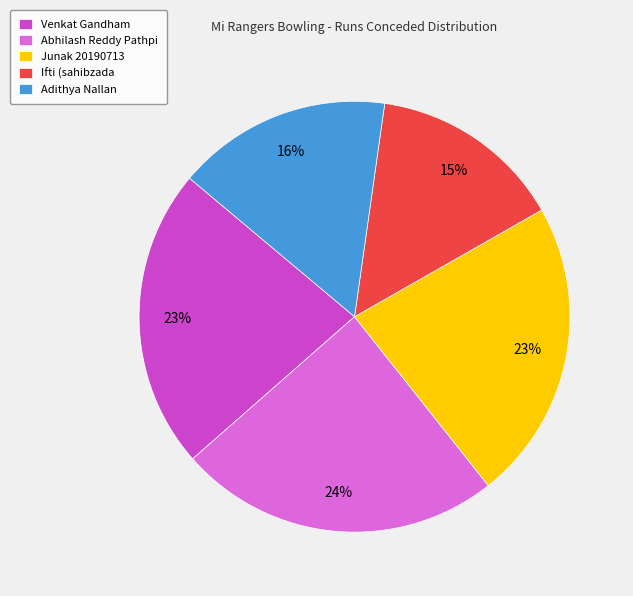

Does any single category account for the majority?

No